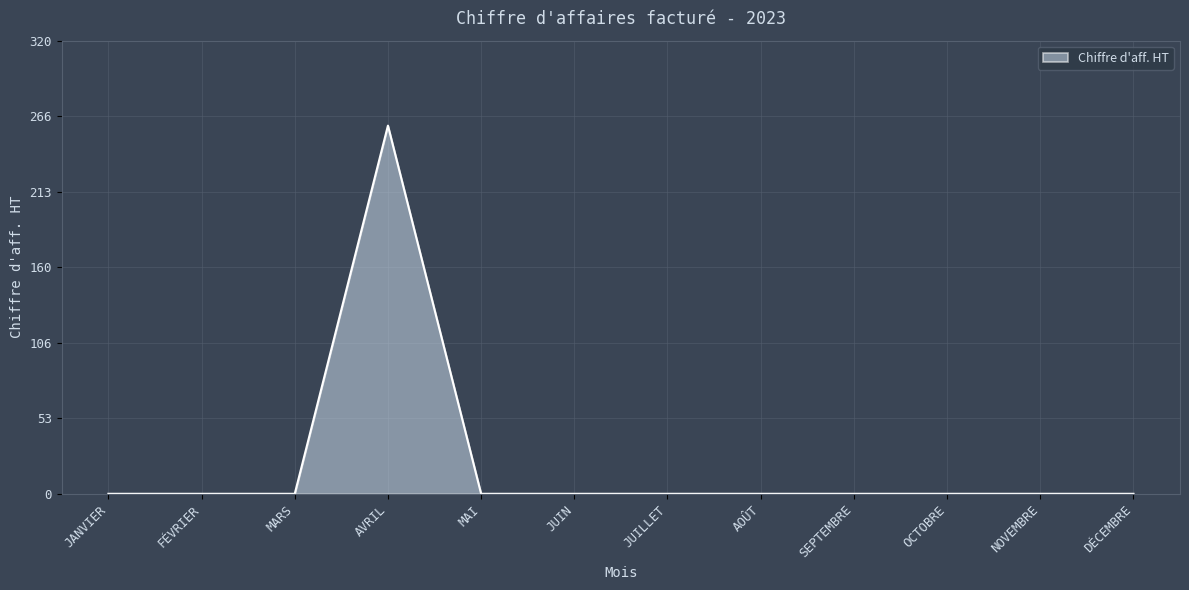

Is it true that the value at FÉVRIER is 0?

True